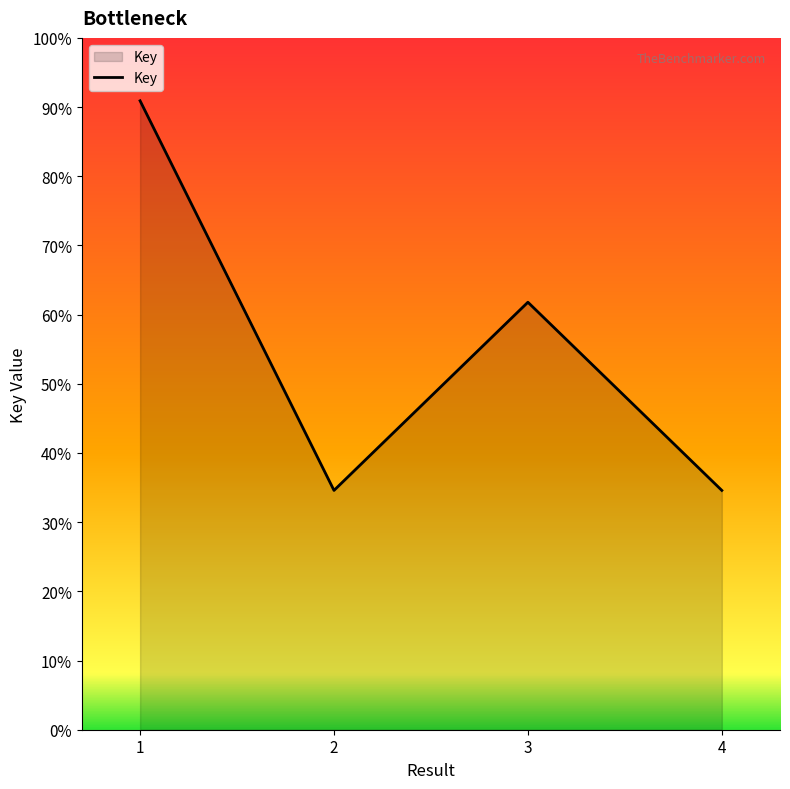

Between 2 and 3, which is larger?

3